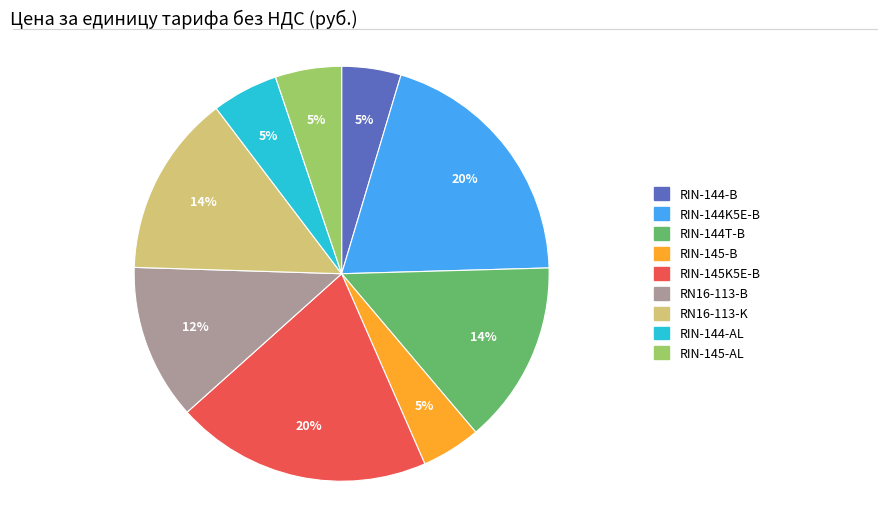

To the nearest percent, what percentage of the pie is RIN-144-AL?

5%